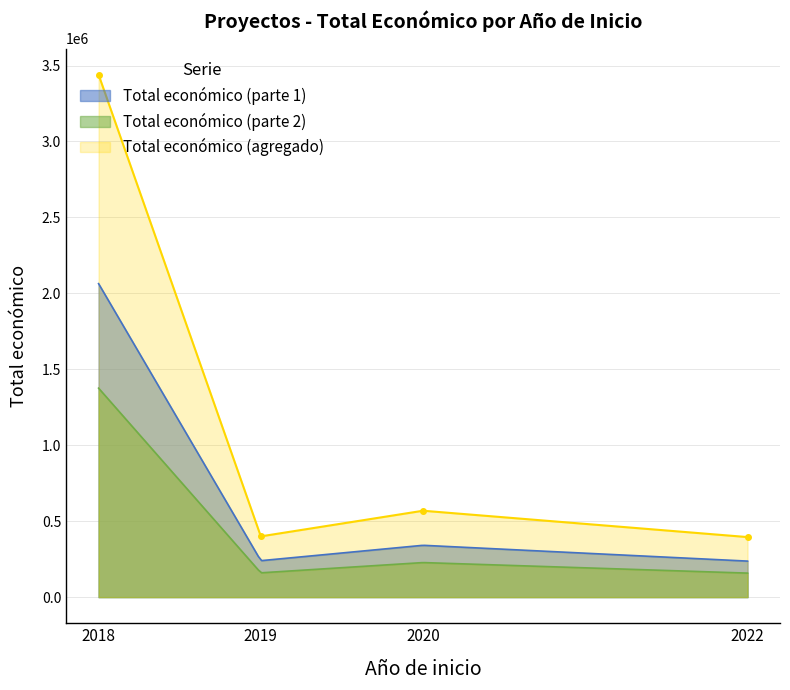

True or false: Total económico (parte 1) and Total económico (parte 2) intersect in this chart.

False